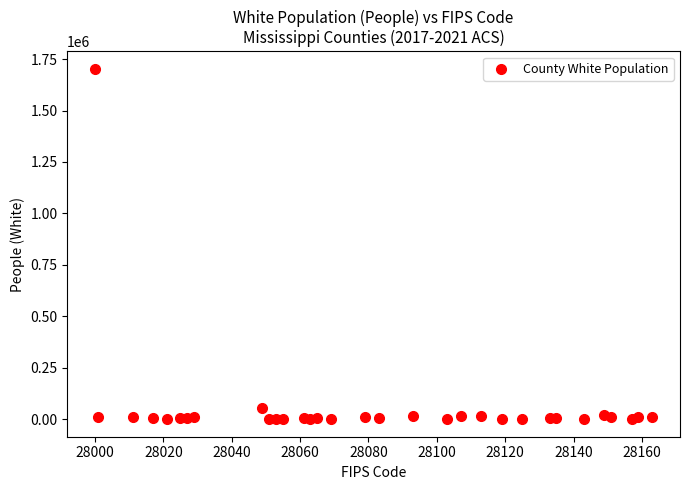

What Y value in the scatter plot is closest to 851177?

56082